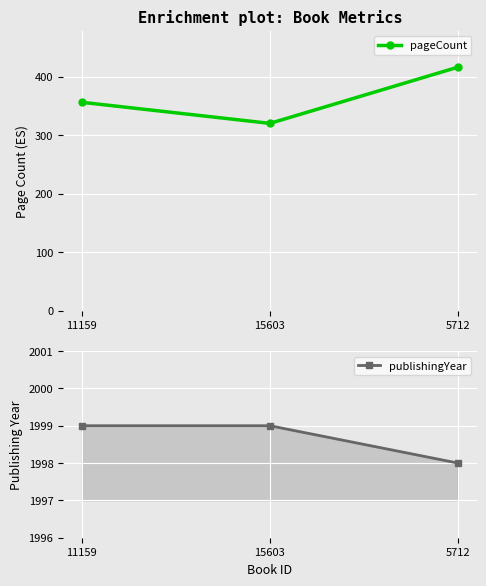

How many data points in pageCount are above 356?

1